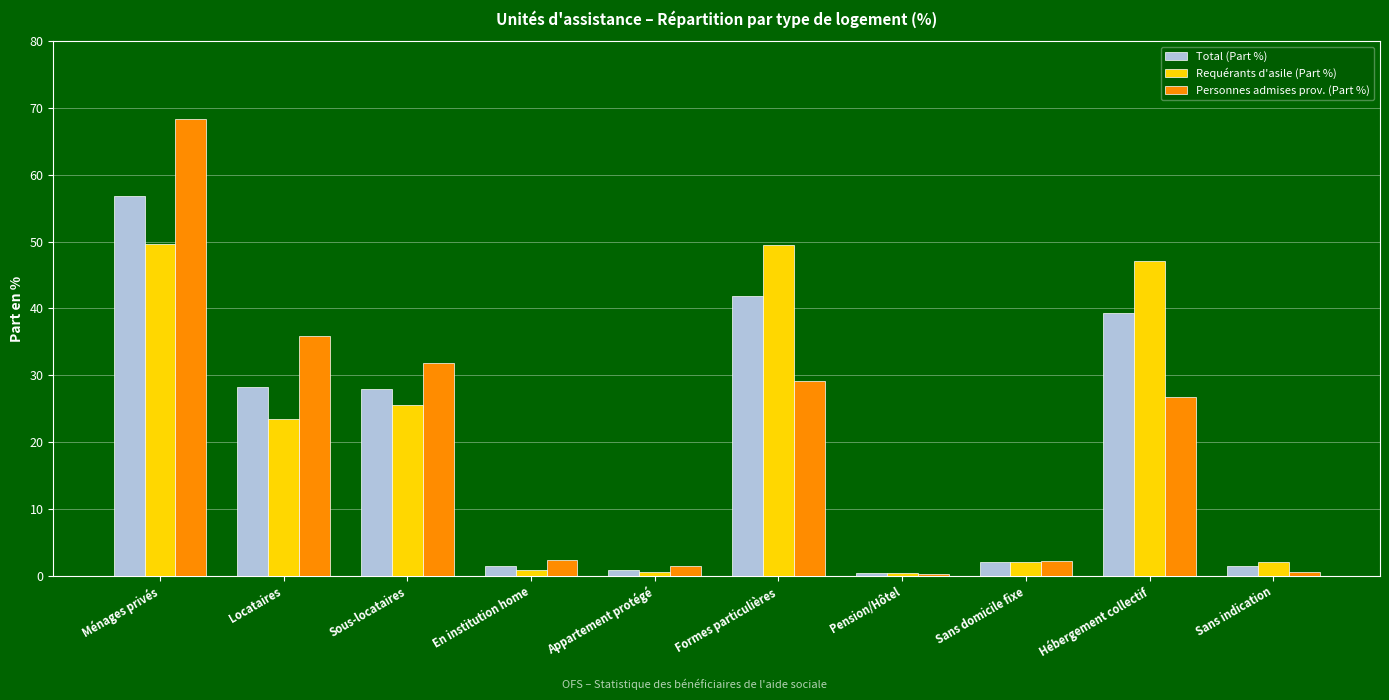

At which category is the sum across all series the highest?

Ménages privés